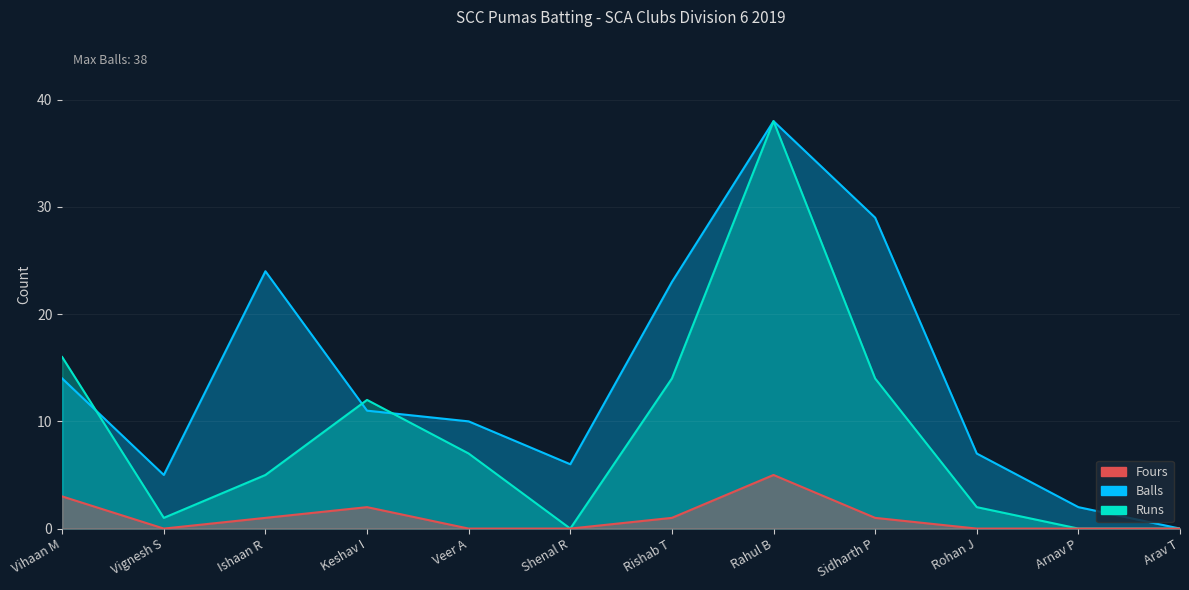

What is the difference between the Runs values at Ishaan R and Shenal R?

5